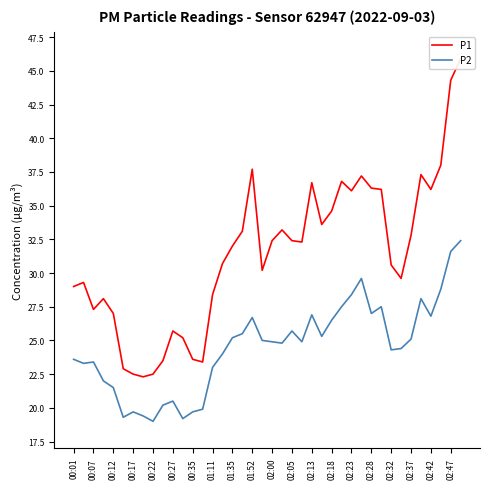

The P2 series shows 31.6 at 02:47. True or false?

True